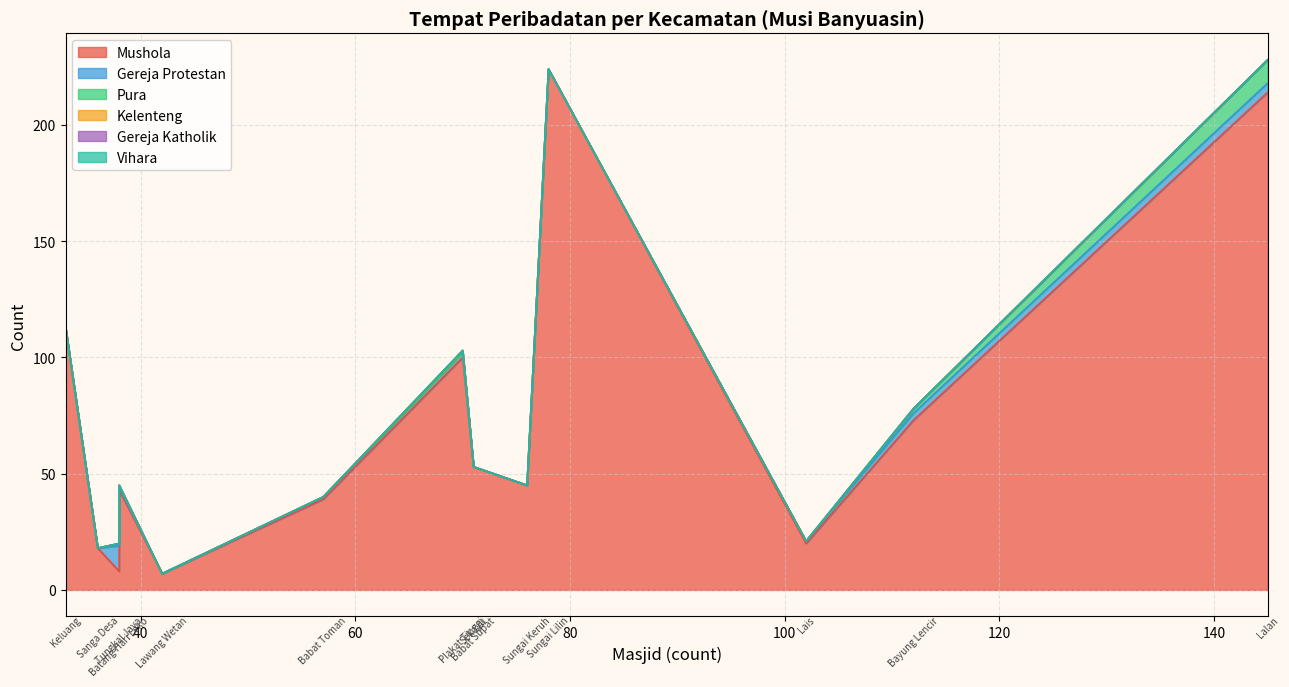

Does the chart have visible grid lines?

Yes